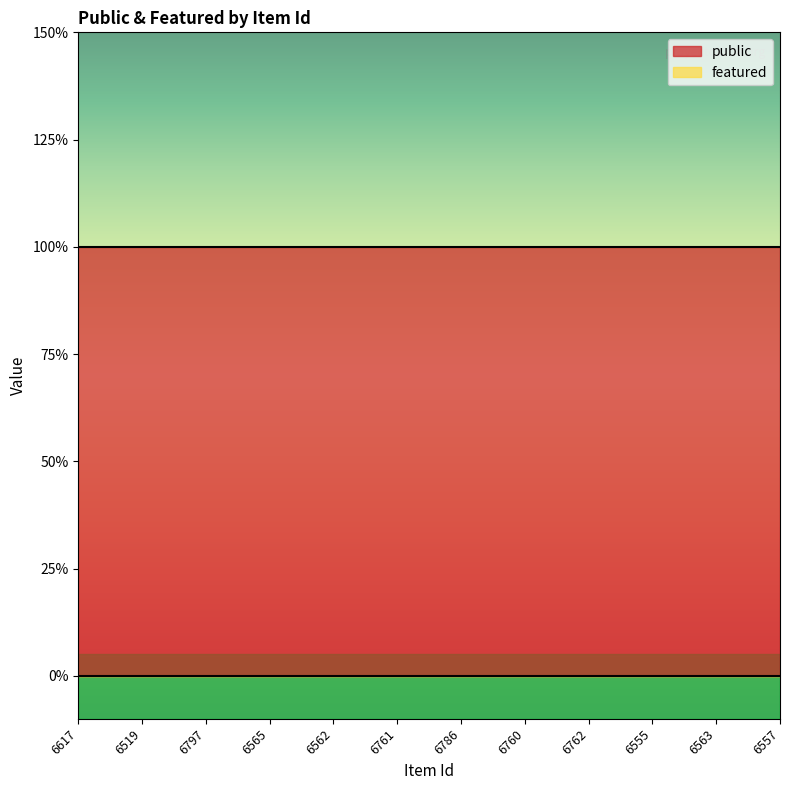

List the series in order of their overall mean, lowest first.

featured, public